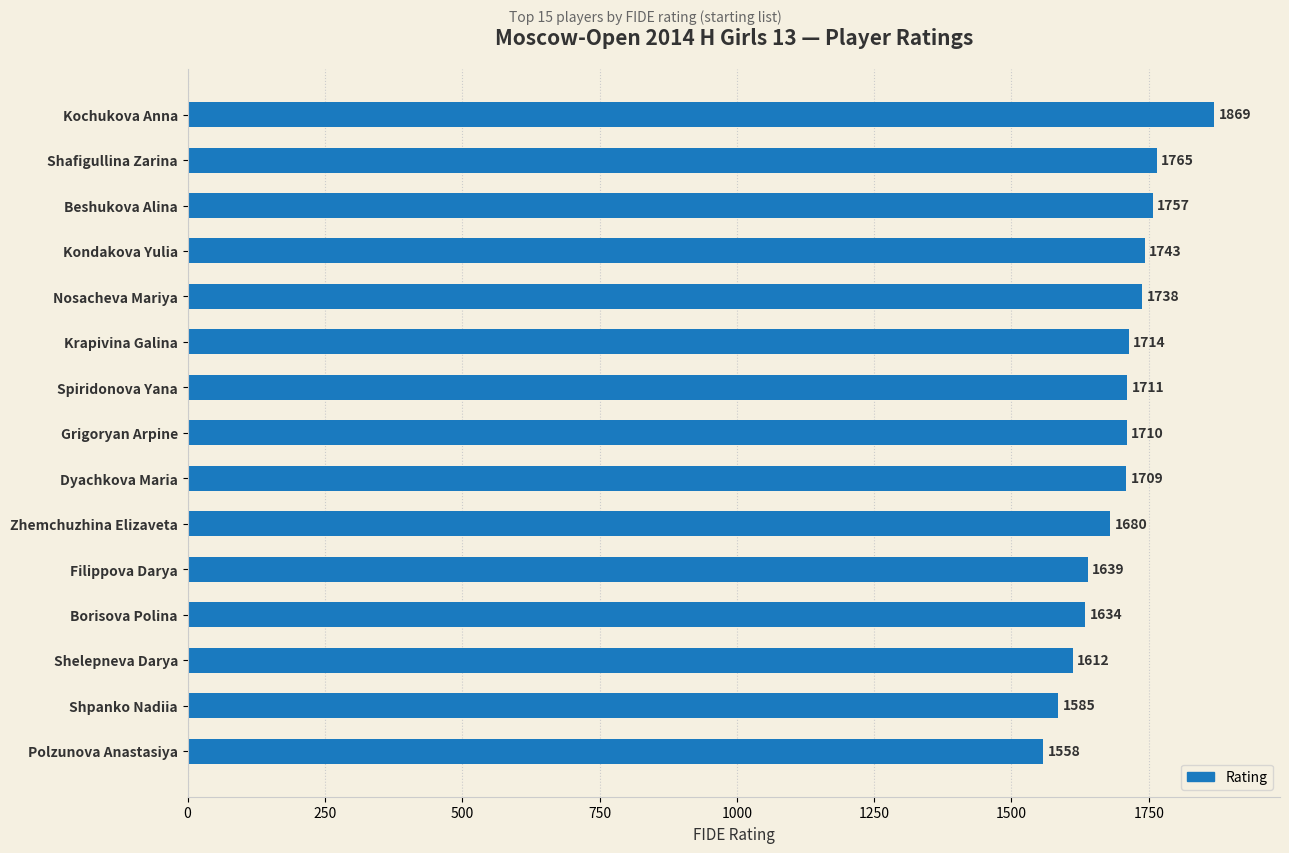

The value at Filippova Darya is 2781. True or false?

False